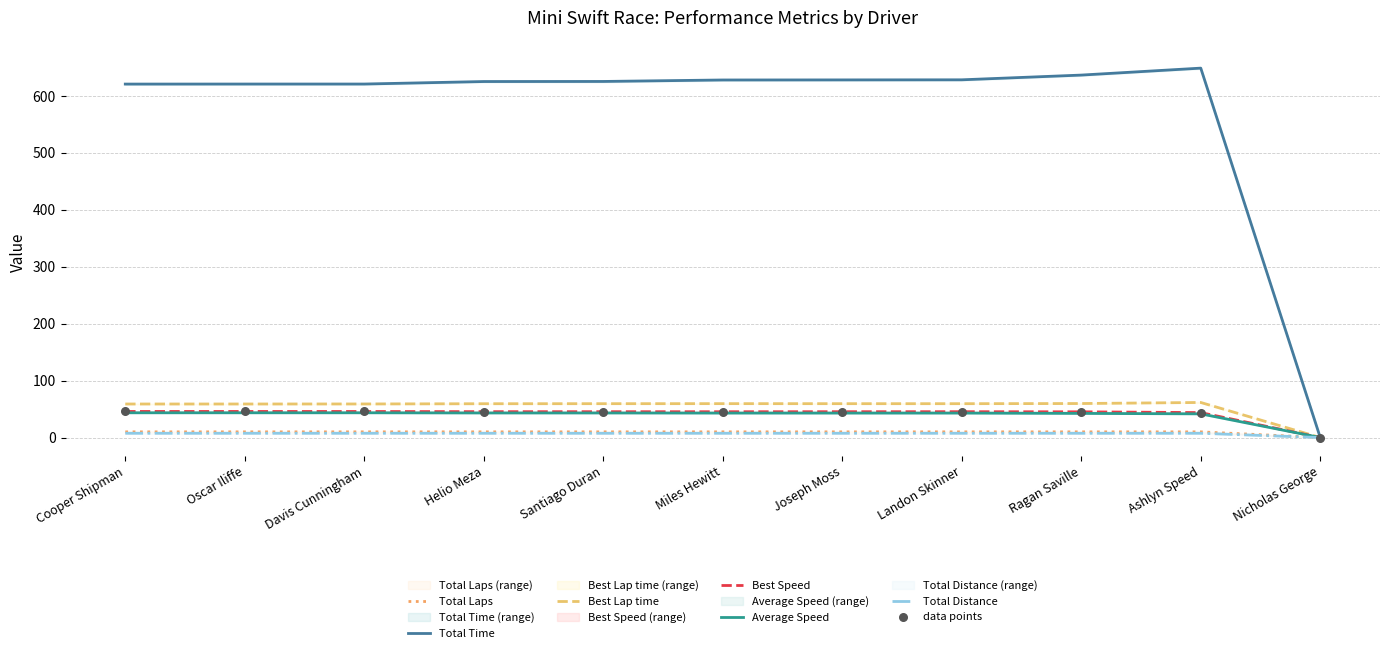

Which series contains the lowest Y value?

Total Laps